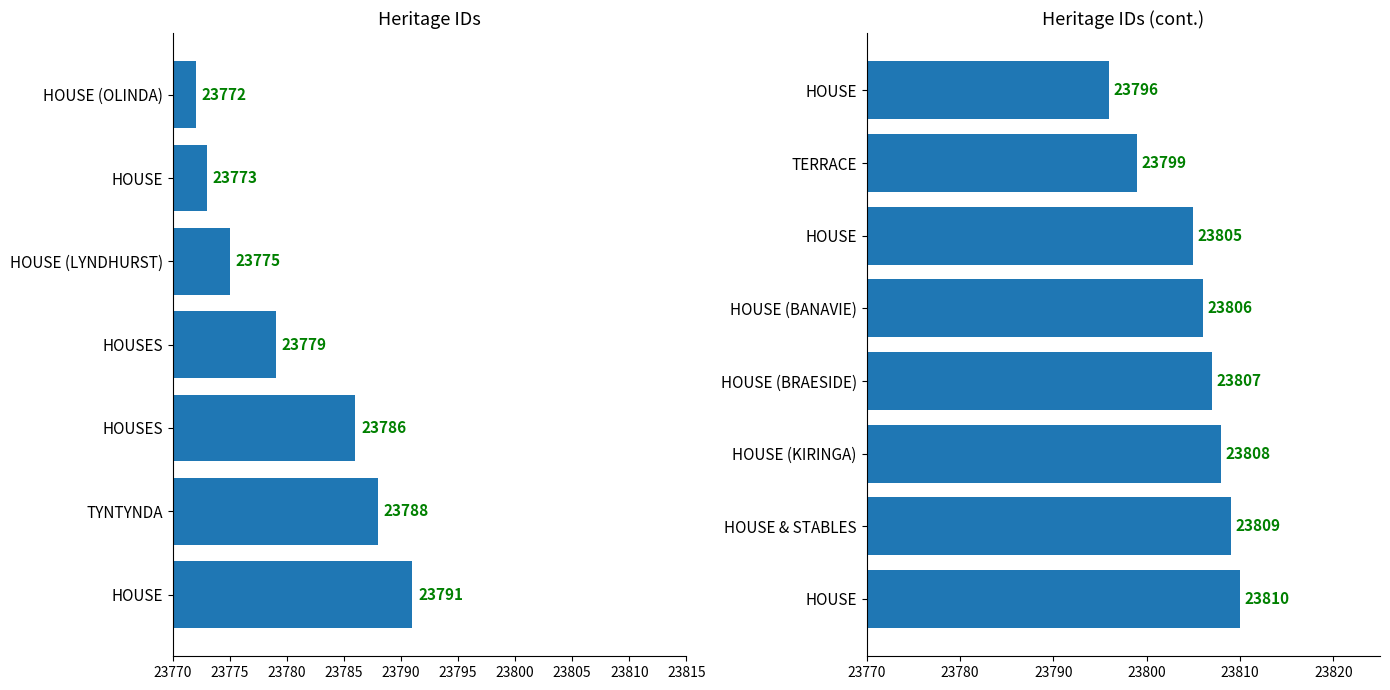

Reading left to right, list all the values displayed in this chart.

23772	23773	23775	23779	23786	23788	23791	23796	23799	23805	23806	23807	23808	23809	23810